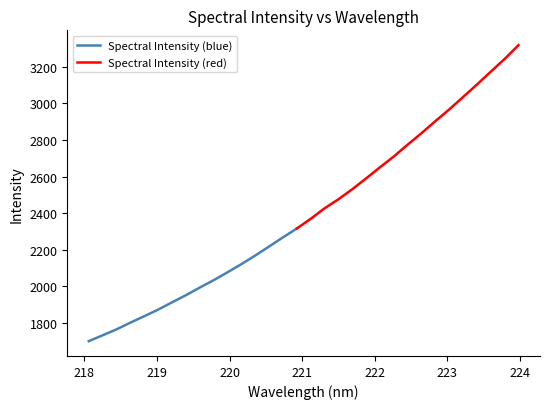

What is the change in value from 219.589 to 221.1174?

+375.5